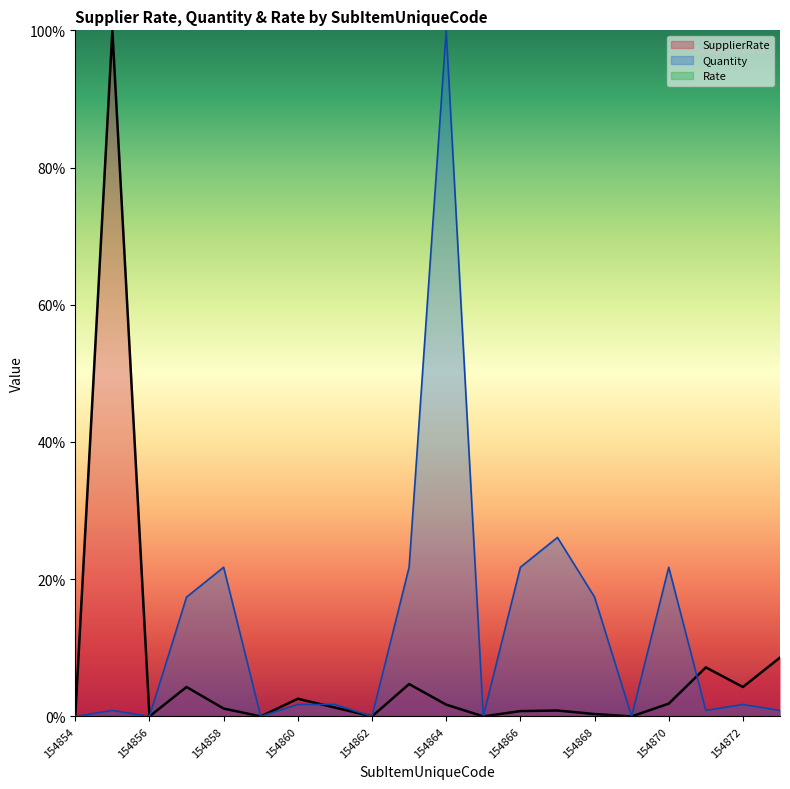

Reading right to left, transcribe all the data shown in this chart.

SupplierRate: 8.6	4.3	7.1	1.9	0.0	0.3	0.9	0.8	0.0	1.7	4.7	0.0	1.3	2.6	0.0	1.1	4.3	0.0	100.0	0.0
Quantity: 0.9	1.7	0.9	21.7	0.0	17.4	26.1	21.7	0.0	100.0	21.7	0.0	1.7	1.7	0.0	21.7	17.4	0.0	0.9	0.0